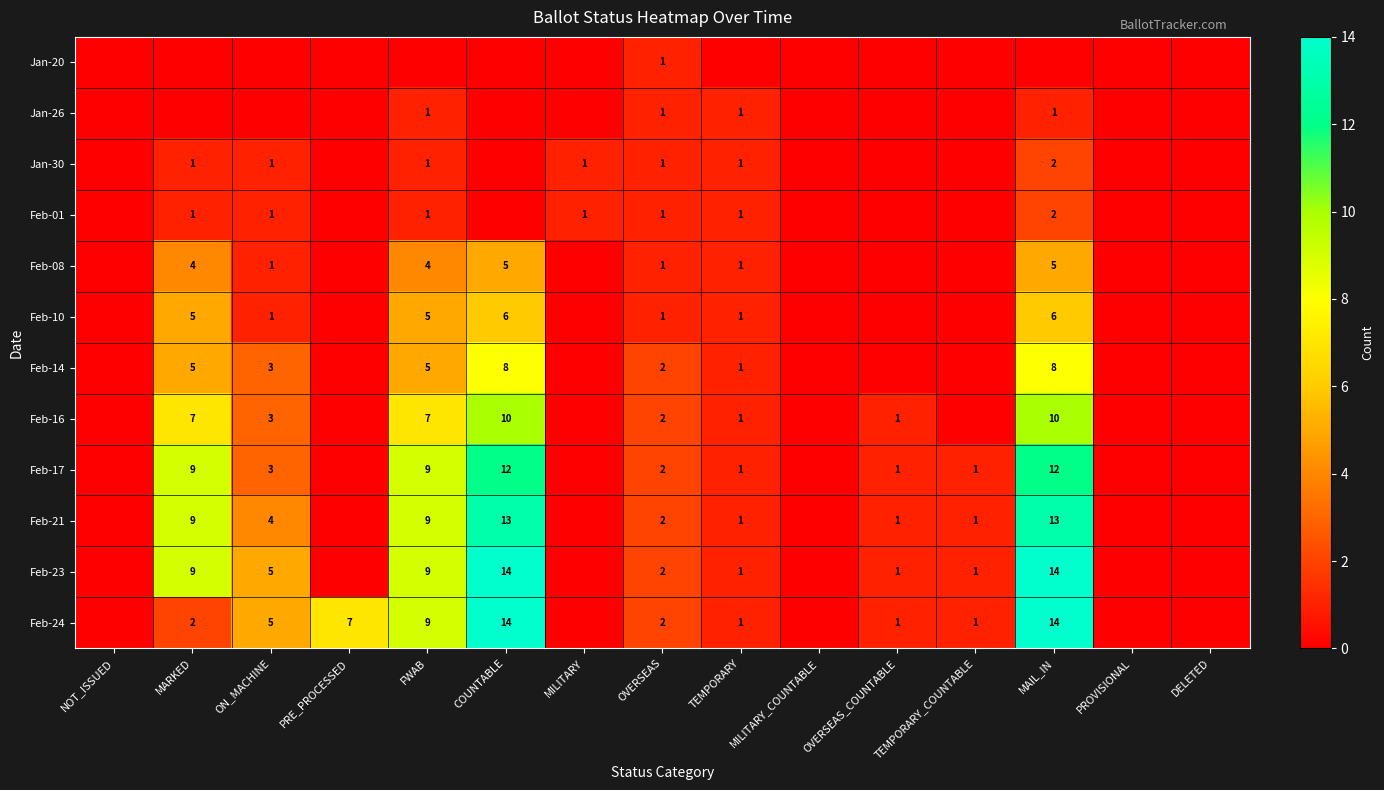

True or false: Jan-30 has a value of 1 at FWAB.

True